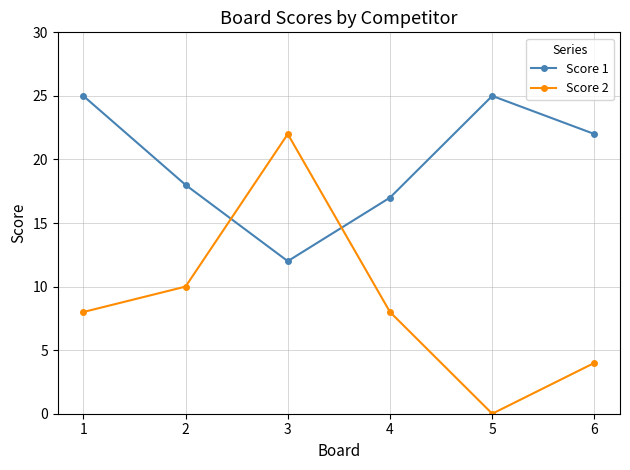

Which category has the lowest value across all series?

5